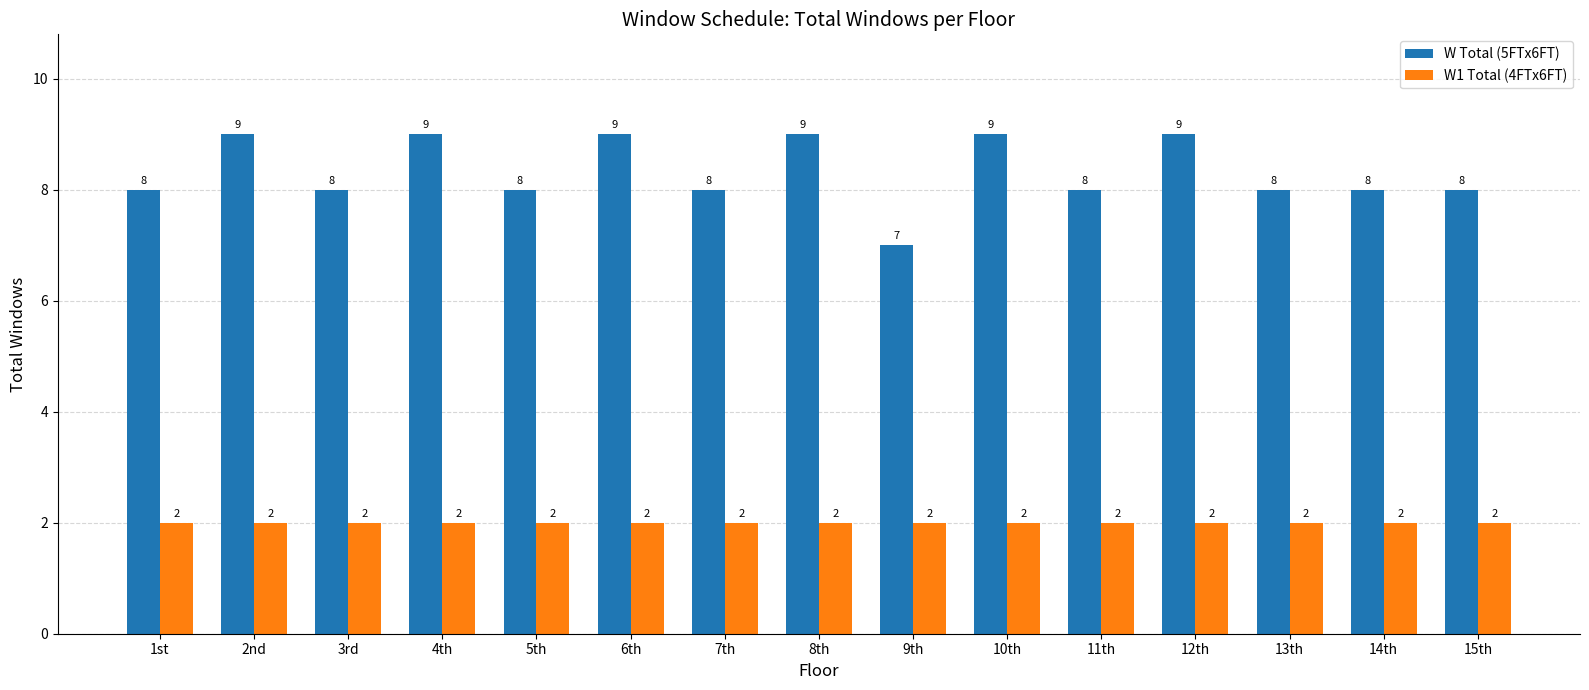

What is the value of the W1 Total (4FTx6FT) bar at the 8th from the left?

2